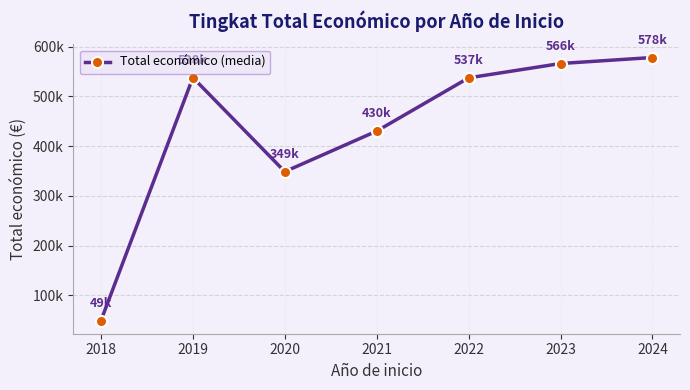

What is the average value?

435535.9